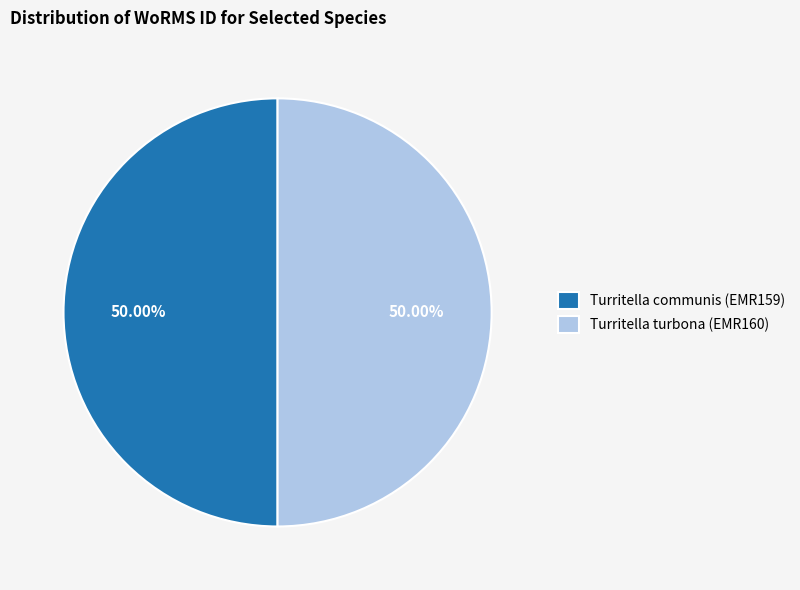

To the nearest percent, what percentage of the pie is Turritella turbona (EMR160)?

50%